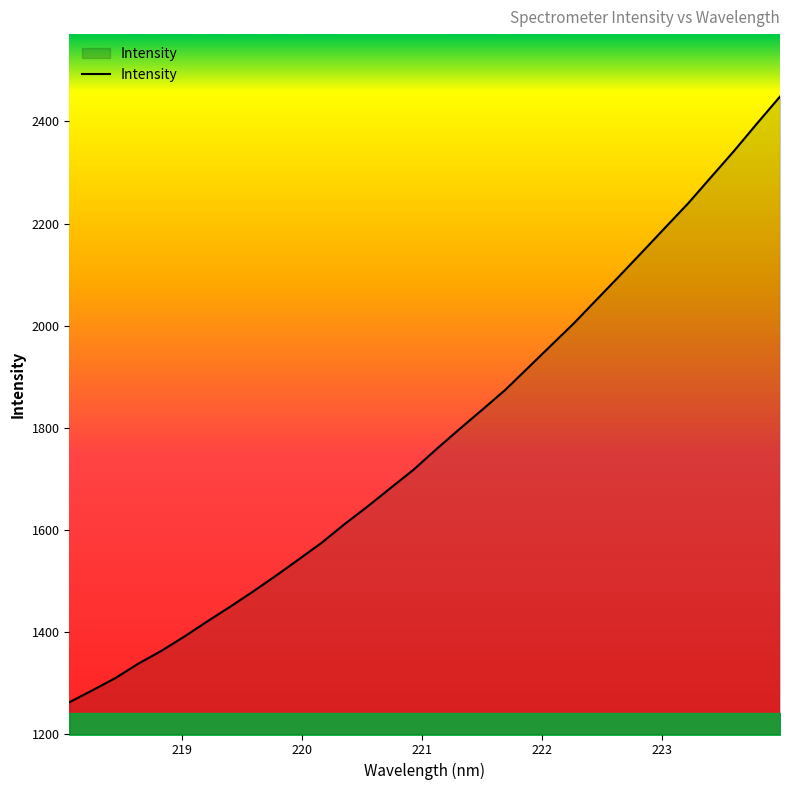

What is the difference between the maximum and minimum values?

1186.5